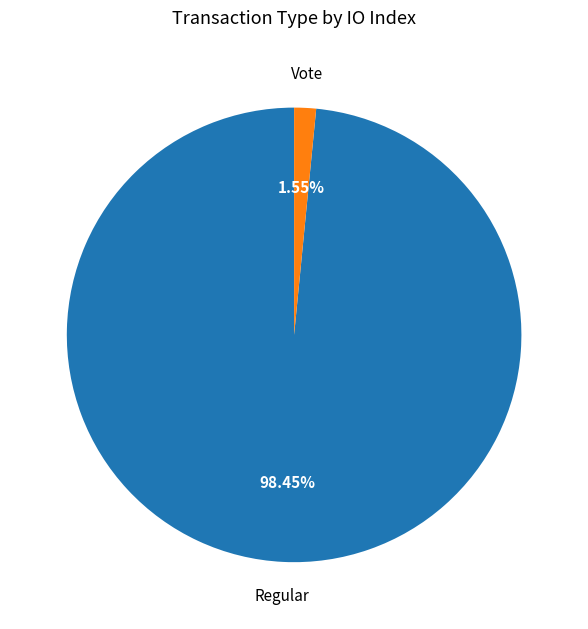

Which category has the biggest portion of the pie?

Regular